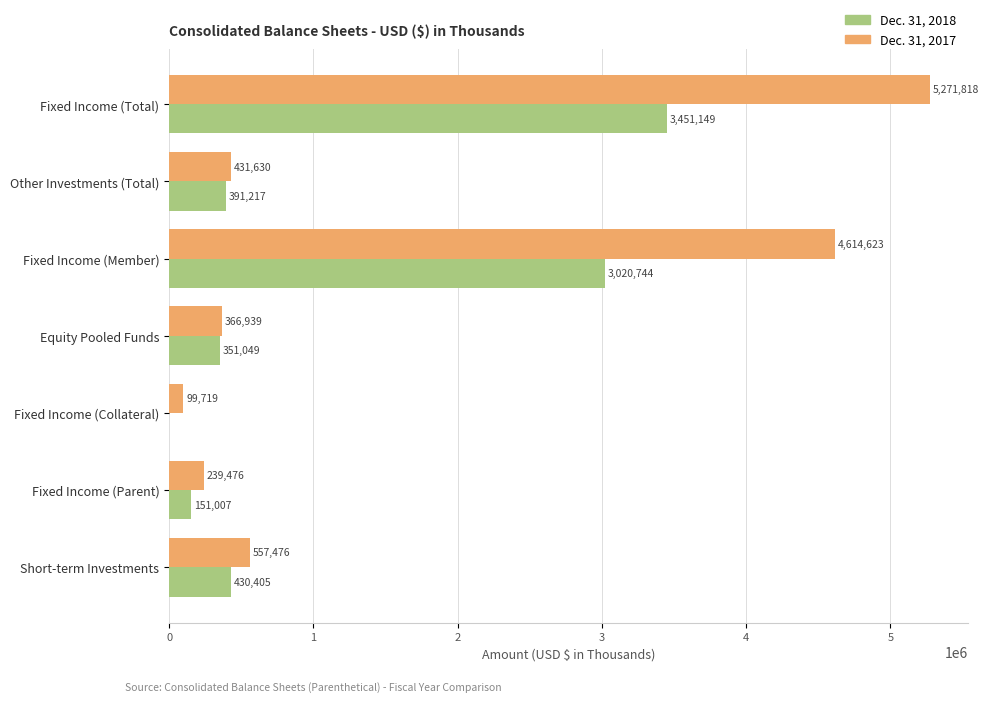

Between Fixed Income (Collateral) and Fixed Income (Parent), which series saw the biggest shift?

Dec. 31, 2018